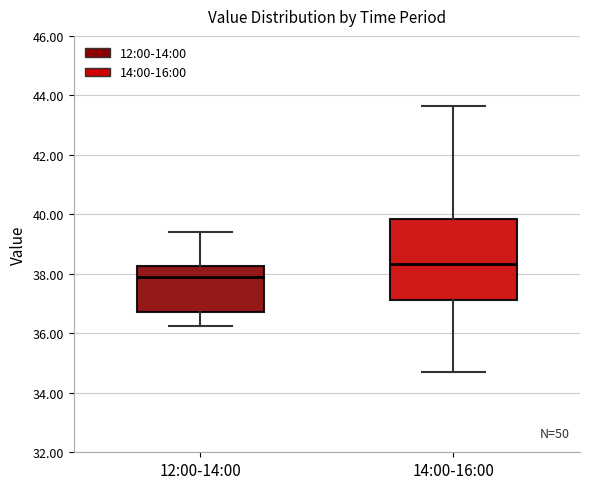

Which box's median line is the highest?

14:00-16:00